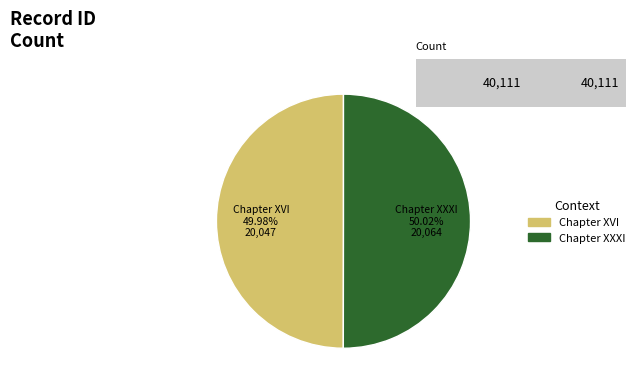

Is there a majority slice in this chart?

Yes